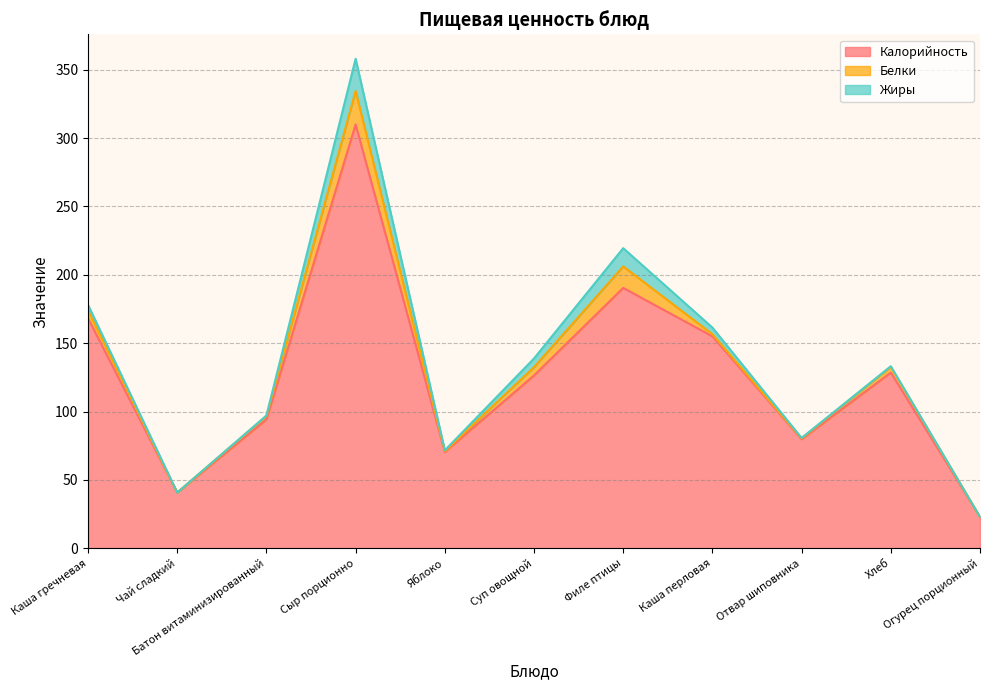

Reading left to right, list all the values displayed in this chart.

Калорийность: 168.2	40.8	94.3	310.0	70.5	126.5	190.5	155.0	79.8	128.6	23.0
Белки: 5.8	0.0	2.5	24.4	0.6	6.0	15.7	1.6	0.6	4.1	0.0
Жиры: 4.1	0.0	0.3	23.6	0.6	6.4	13.4	4.8	0.2	0.5	0.0